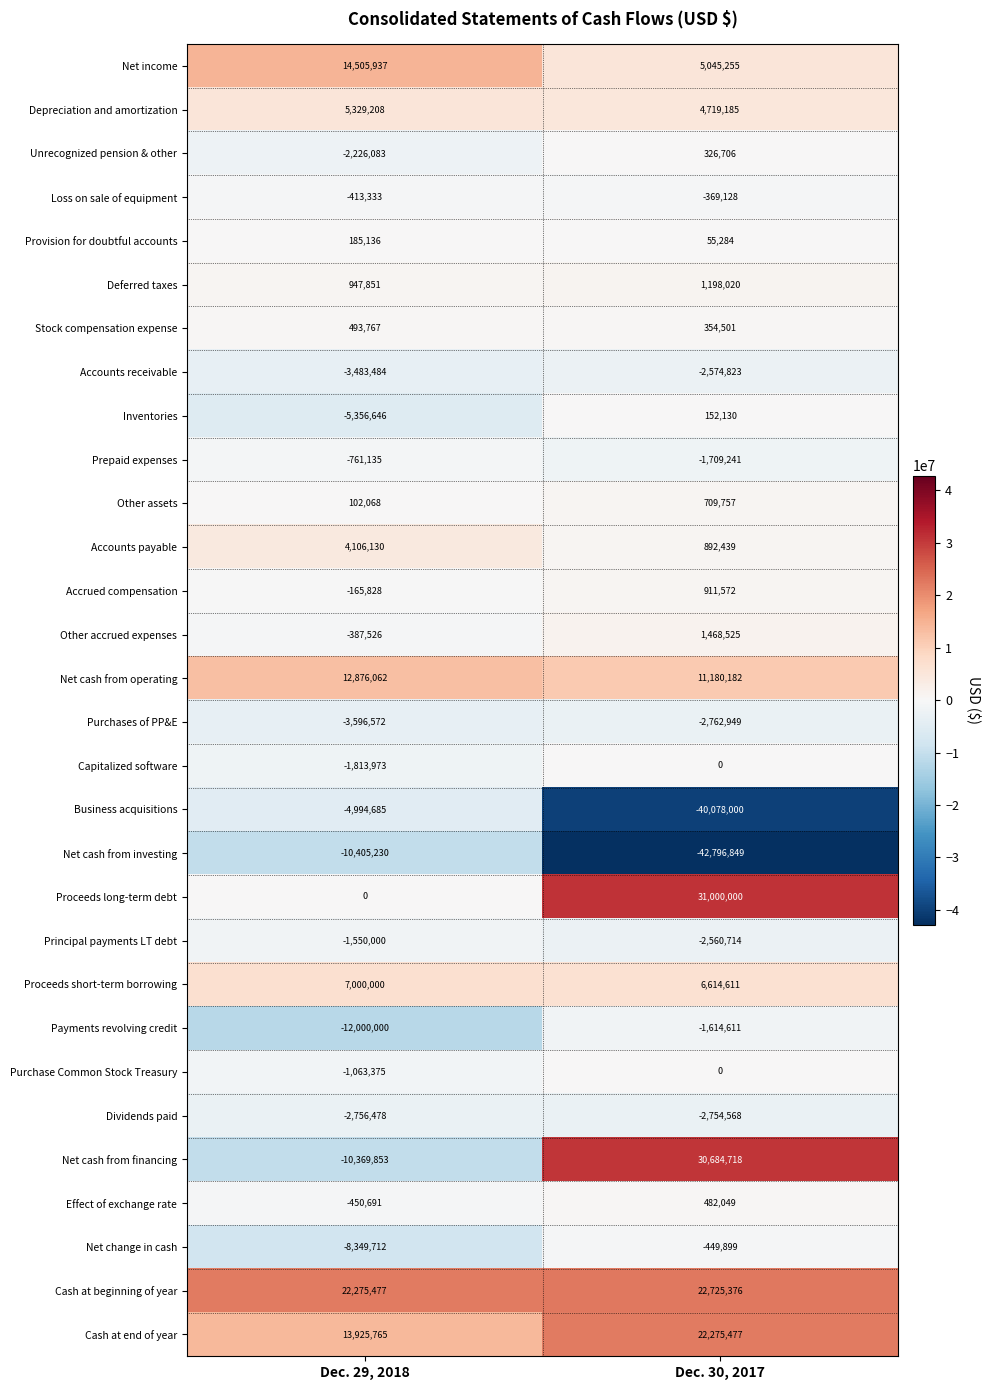

At which category is the sum across all series the highest?

Dec. 30, 2017